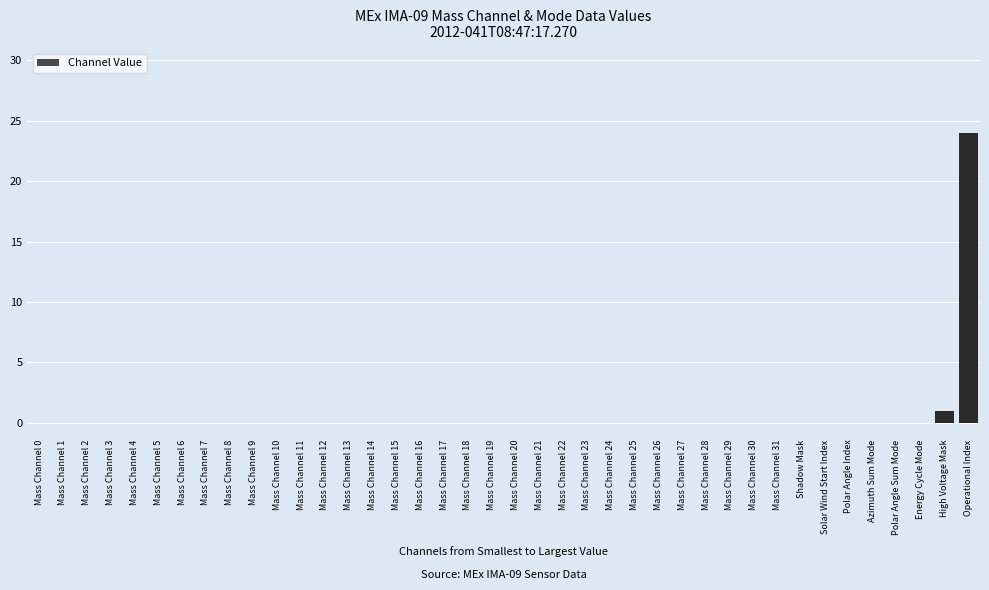

What is the sum of all values?

25